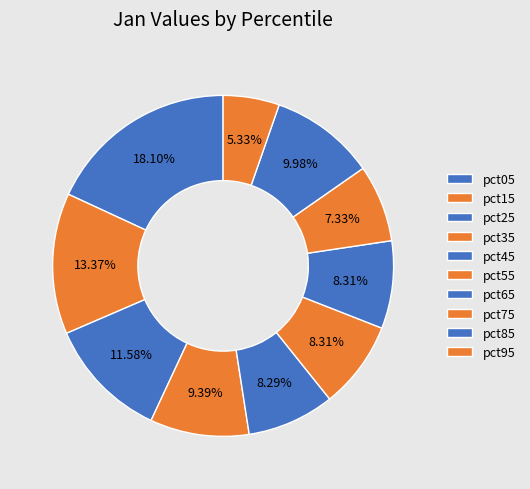

Rank the categories by value from lowest to highest.

pct95, pct75, pct45, pct55, pct65, pct35, pct85, pct25, pct15, pct05